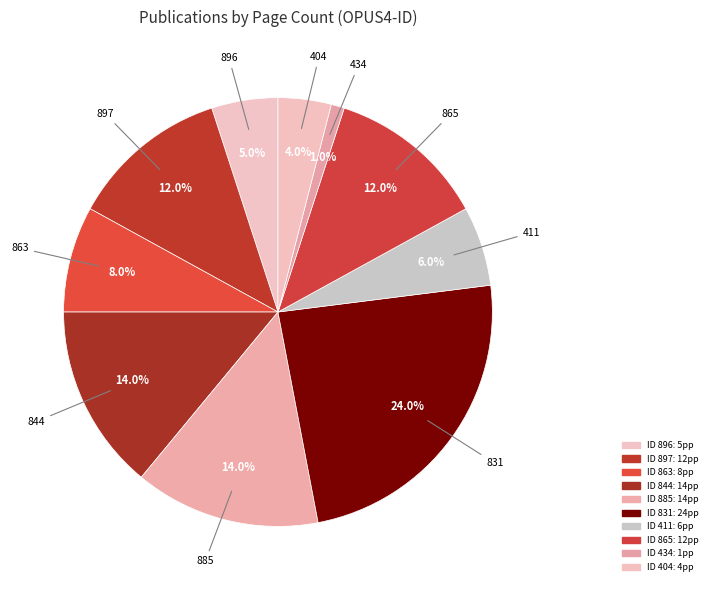

Count the number of slices in the pie.

10